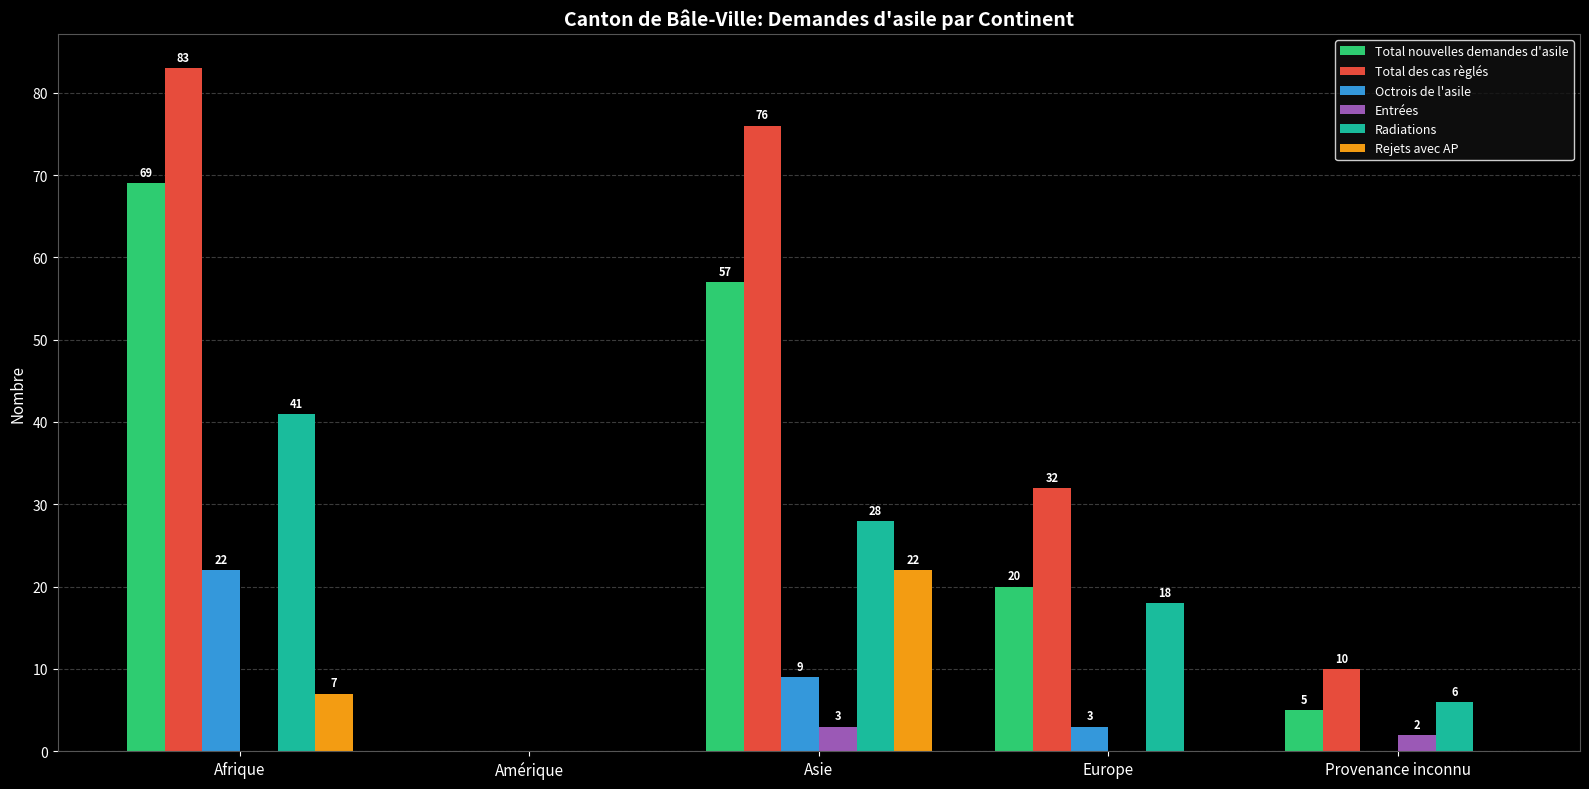

Does the chart contain stacked bars?

No